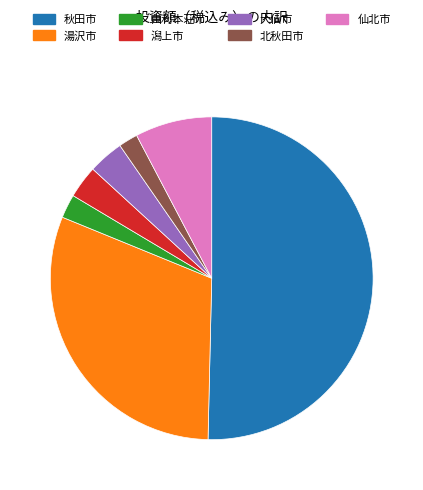

The 秋田市 slice represents 58% of the pie. True or false?

False